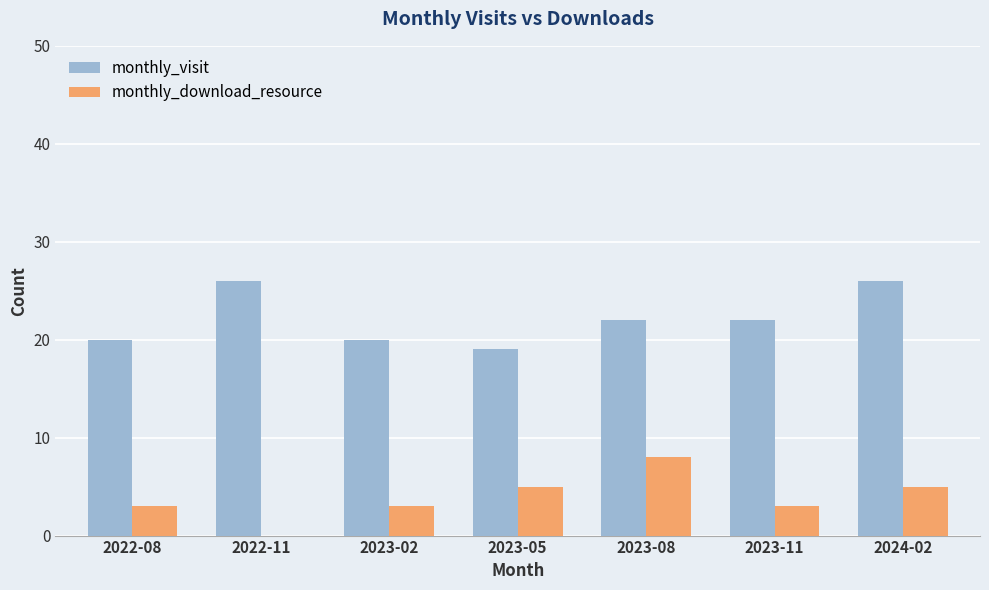

What is the highest value of the monthly_download_resource series?

8